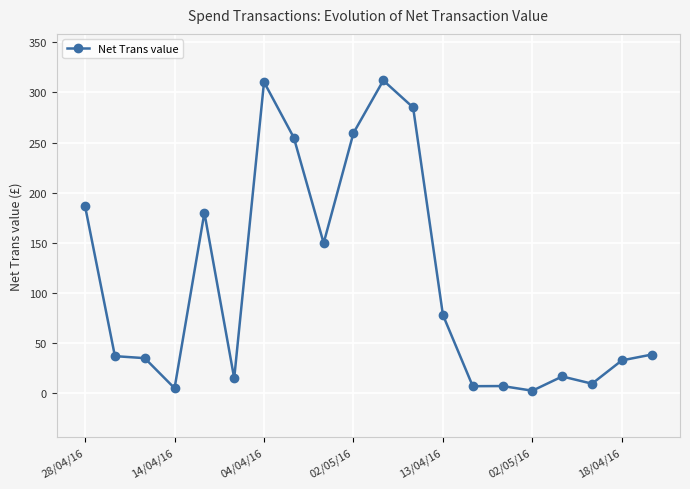

What is the average value?

111.1